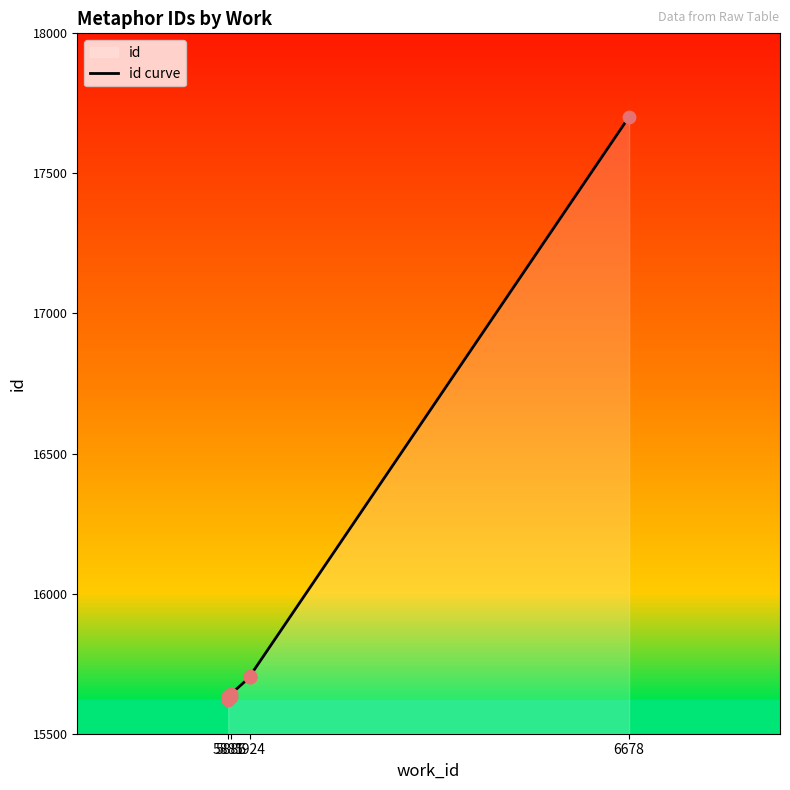

What is the change in value from 5881 to 5924?

+79